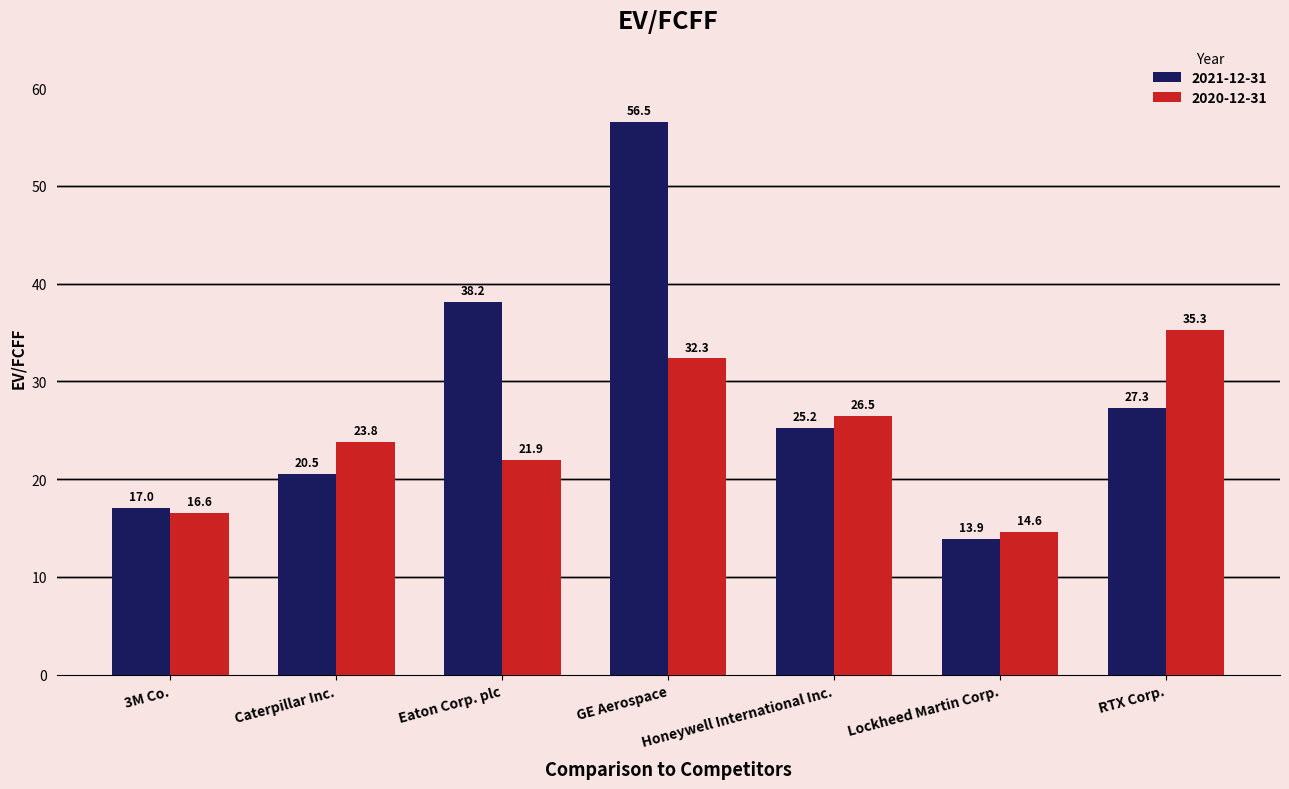

Between GE Aerospace and RTX Corp., which series saw the biggest shift?

2021-12-31